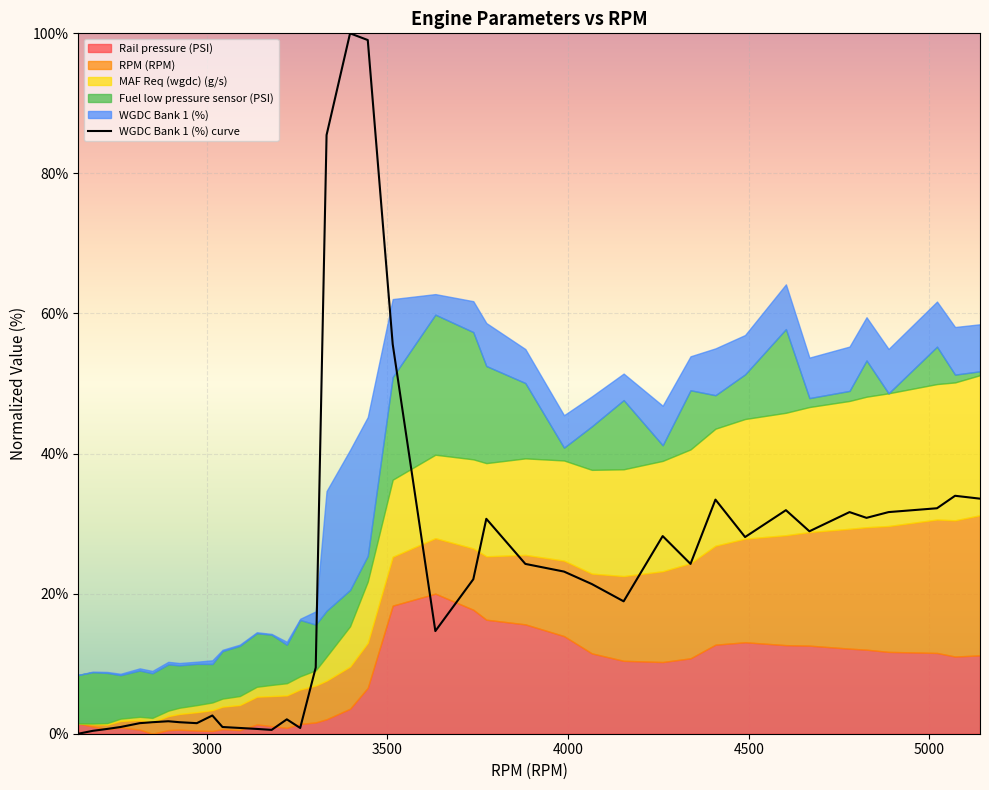

What is the average value?

22.3